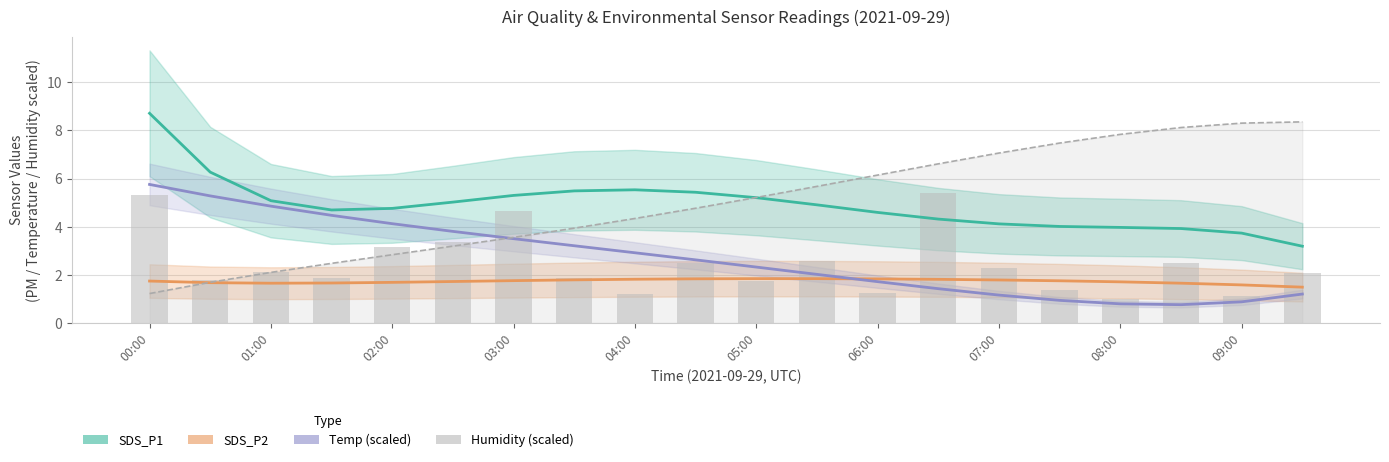

Which series has the largest range (max minus min)?

Humidity (scaled)